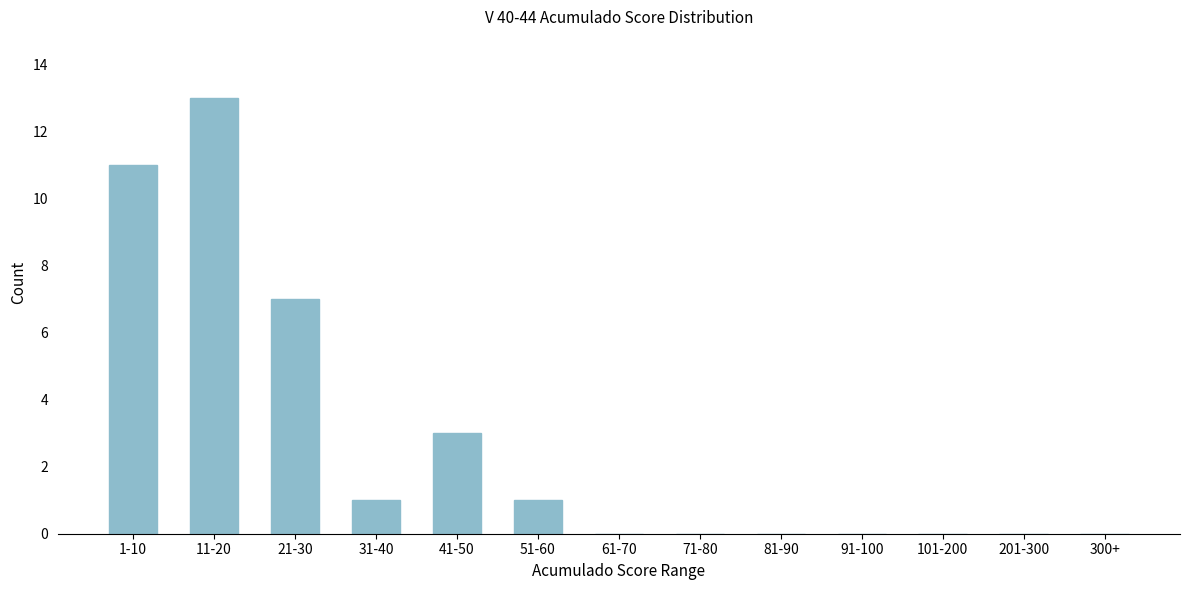

Reading left to right, transcribe all the data shown in this chart.

1-10=11	11-20=13	21-30=7	31-40=1	41-50=3	51-60=1	61-70=0	71-80=0	81-90=0	91-100=0	101-200=0	201-300=0	300+=0